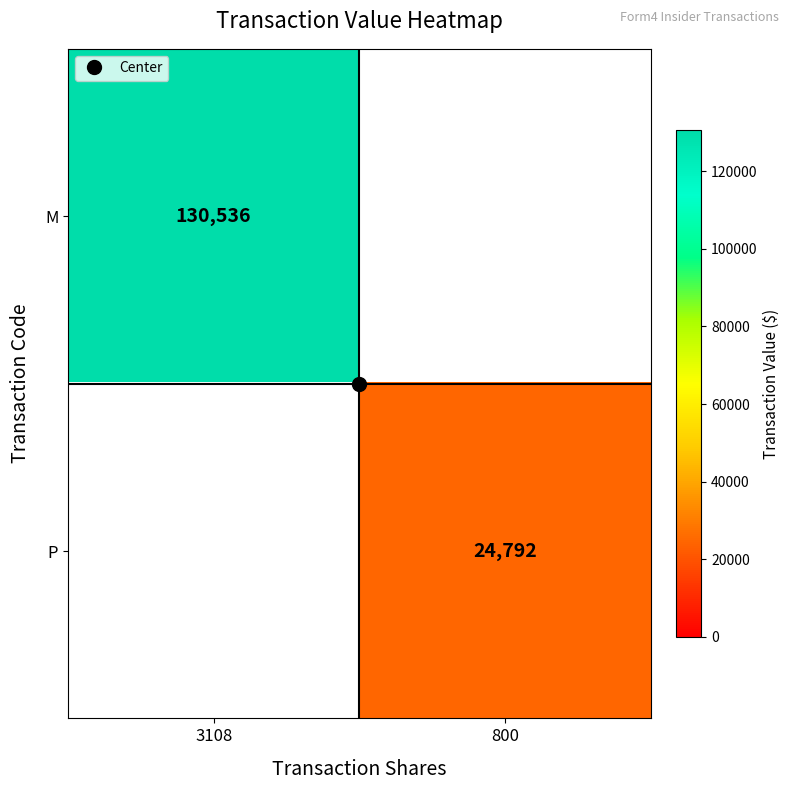

How many distinct data groups are displayed?

2